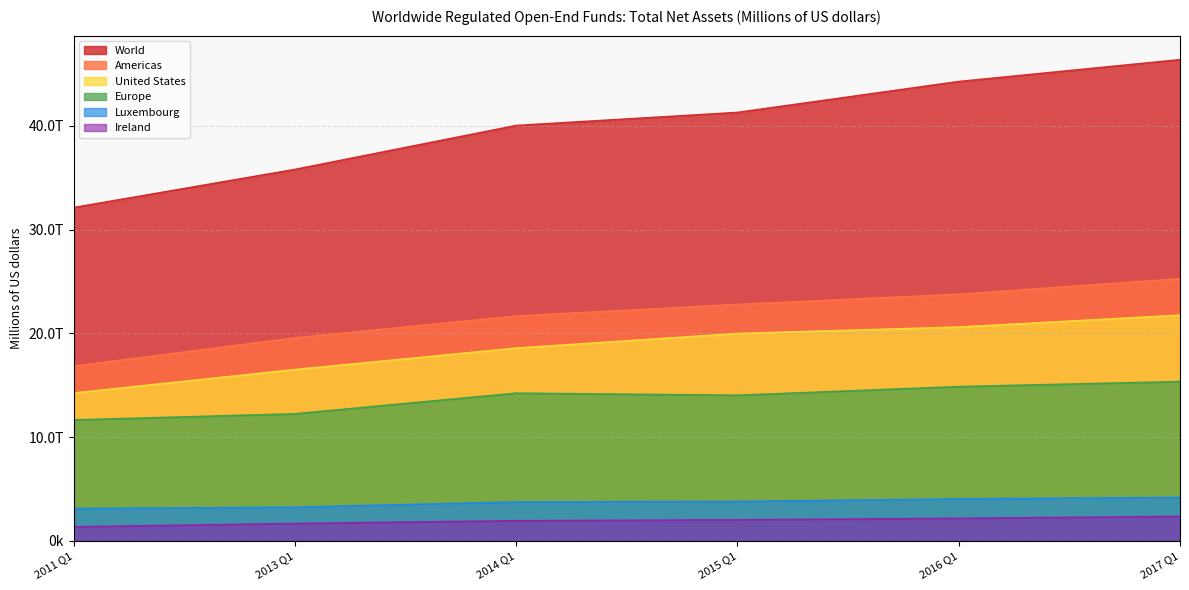

What is the difference between the highest and lowest values at 2014 Q1?

38089794